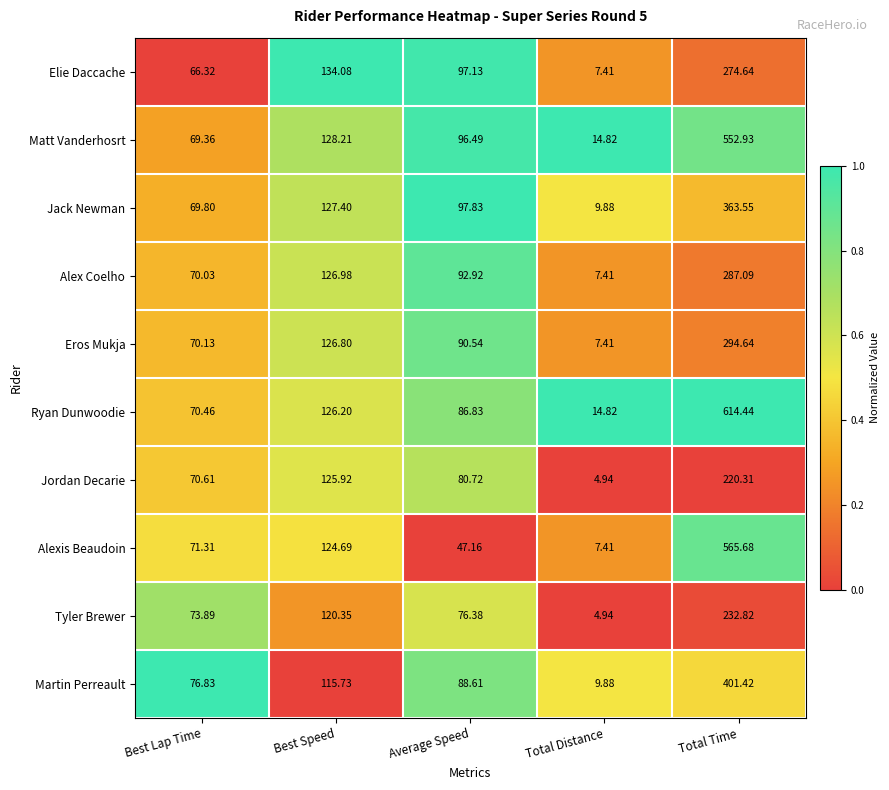

Between Best Lap Time and Average Speed, which series saw the biggest shift?

Elie Daccache